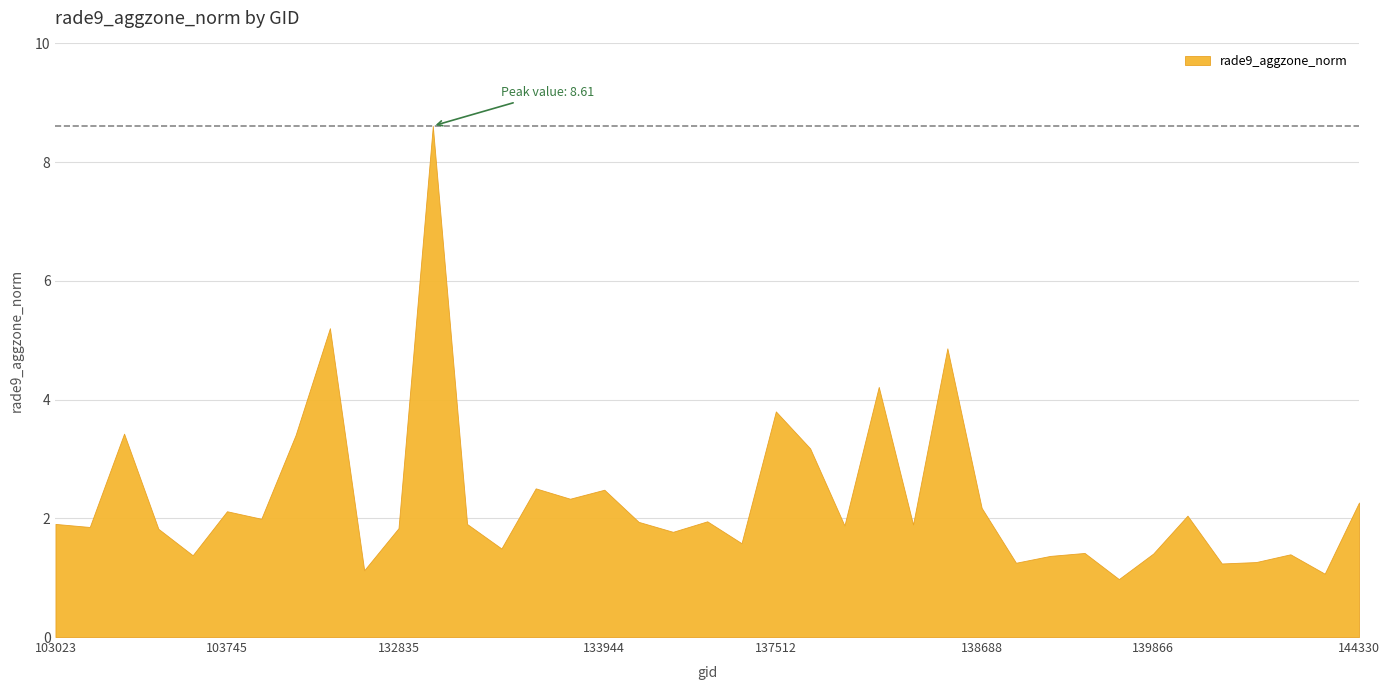

How many values are below 1?

1